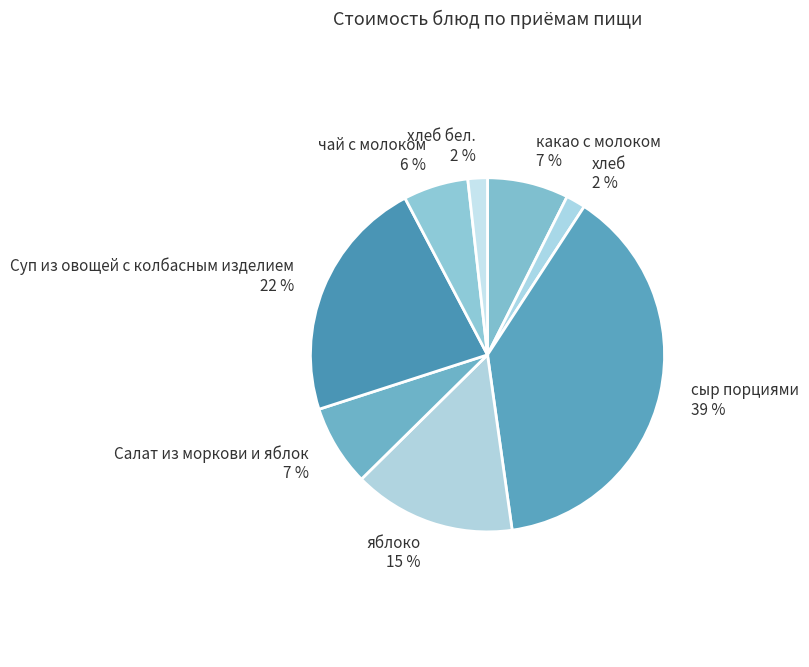

Between какао с молоком and Суп из овощей с колбасным изделием, which is larger?

Суп из овощей с колбасным изделием